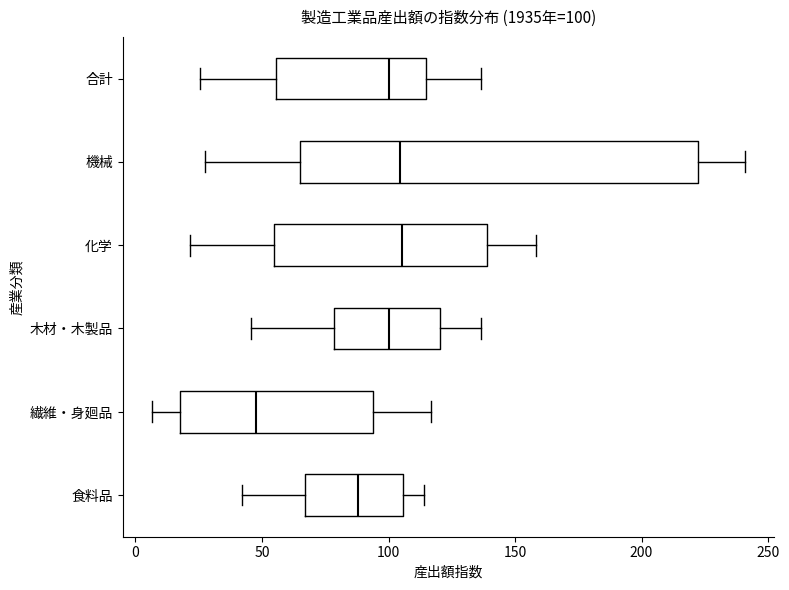

Which box is the widest, from its left edge to its right edge?

機械